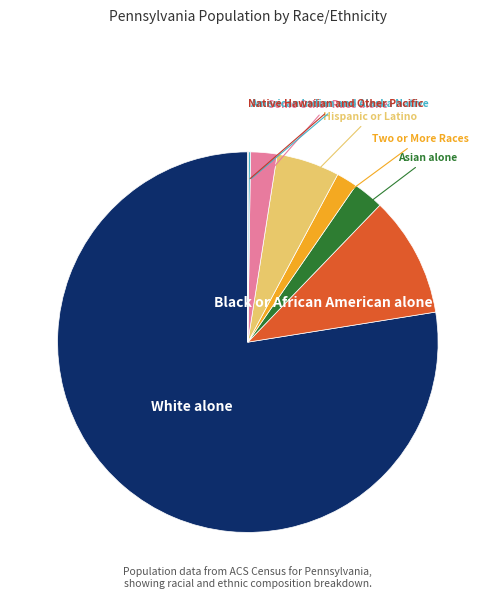

Is it true that Black or African American alone is 10% of the pie?

True